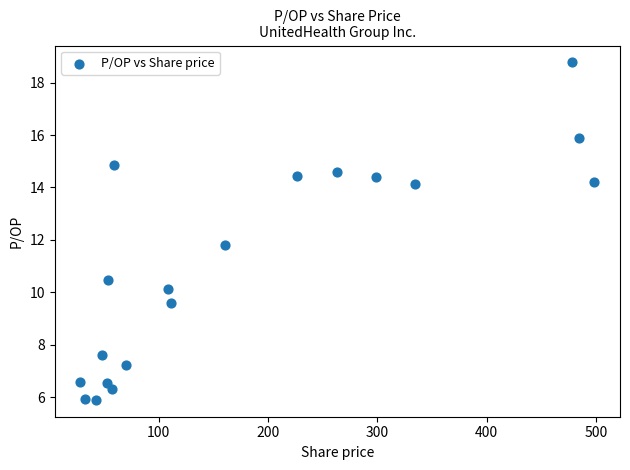

What Y value in the scatter plot is closest to 12?

11.8